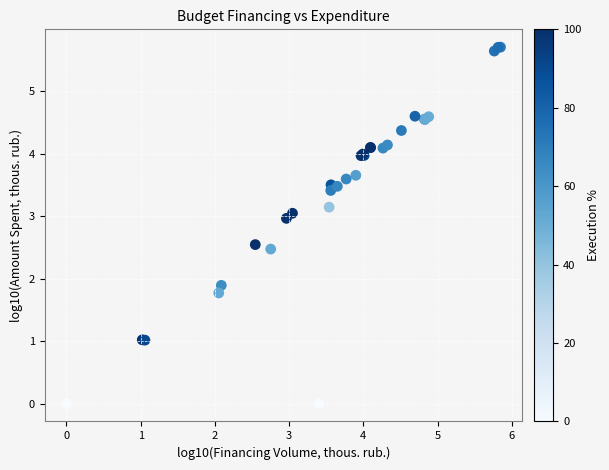

What Y value in the scatter plot is closest to 2?

1.9